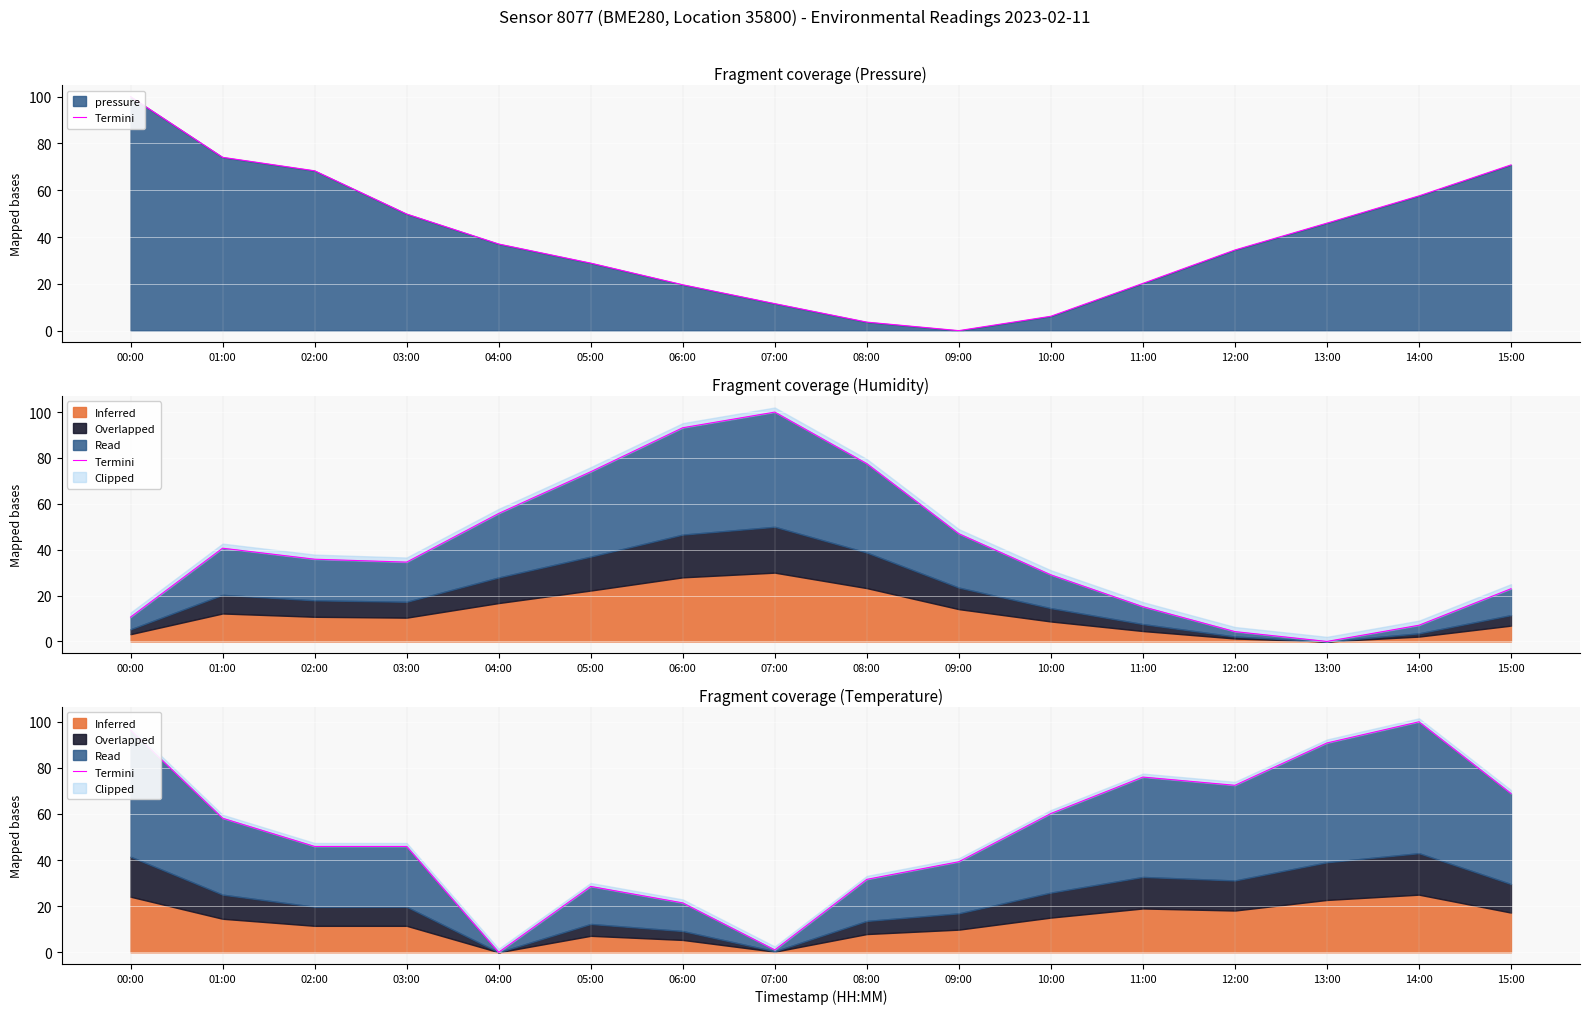

What is the label of the 9th point from the right?

07:00